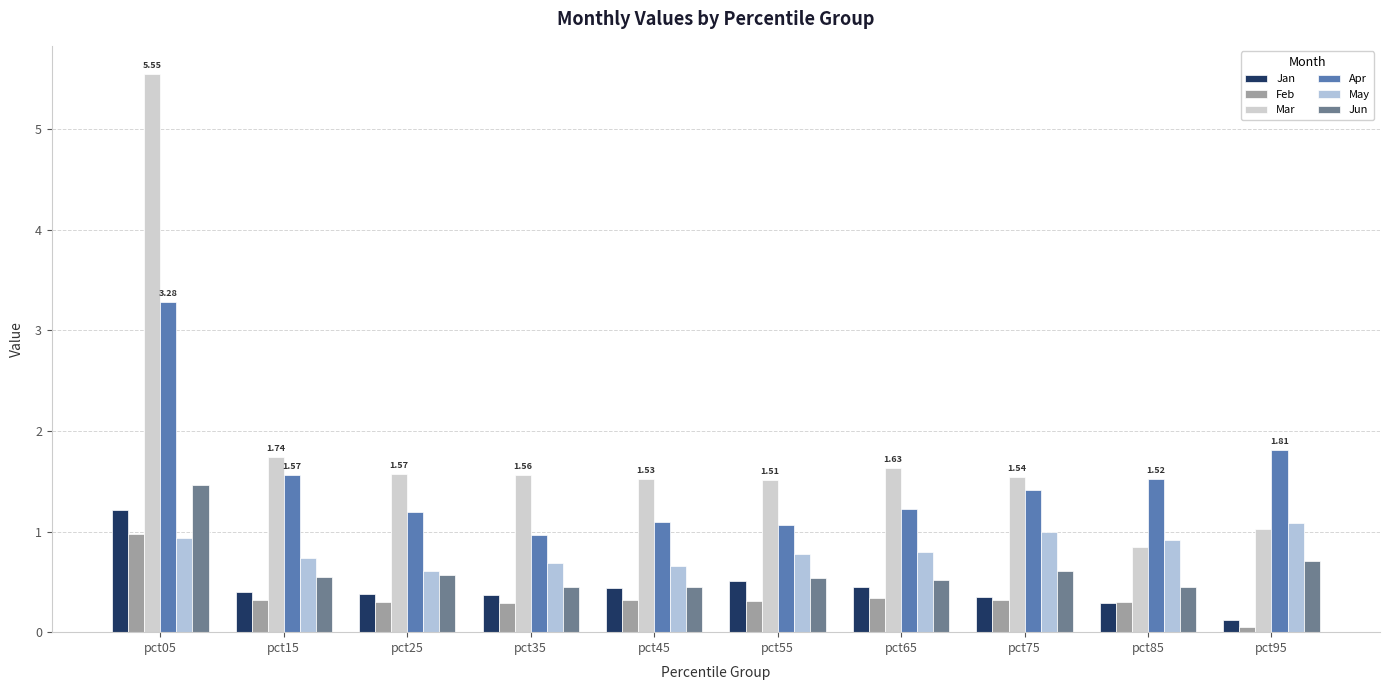

How many distinct data groups are displayed?

6